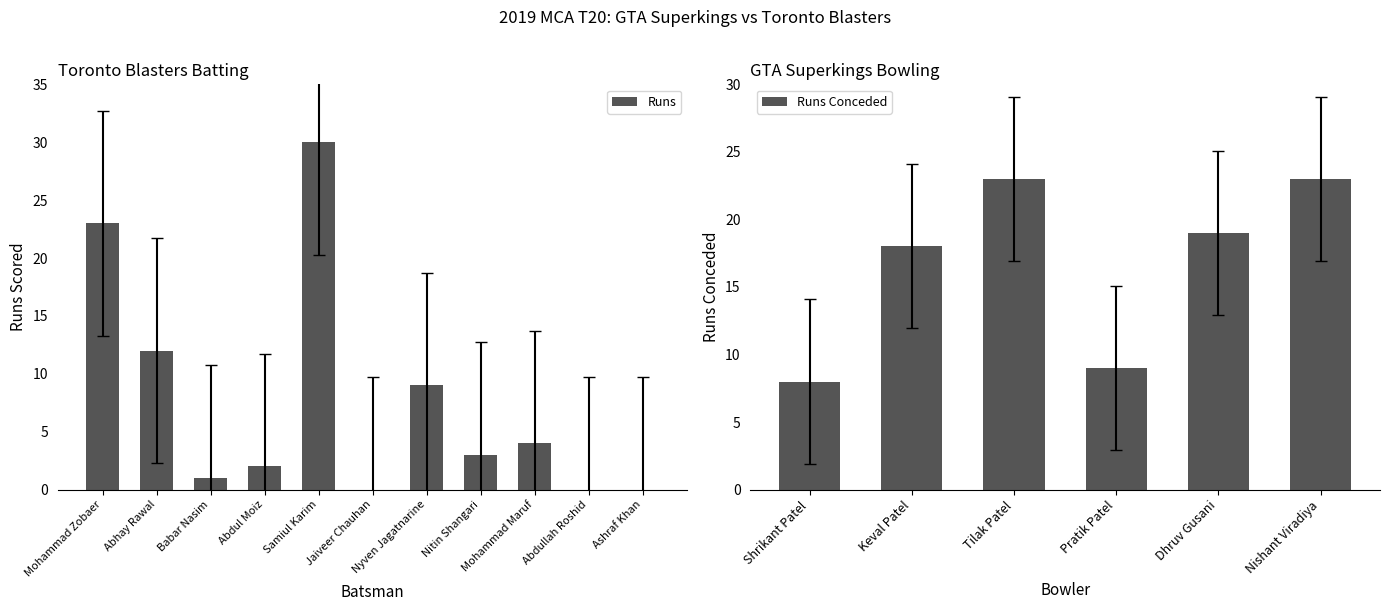

What position from the left is Mohammad Maruf?

9